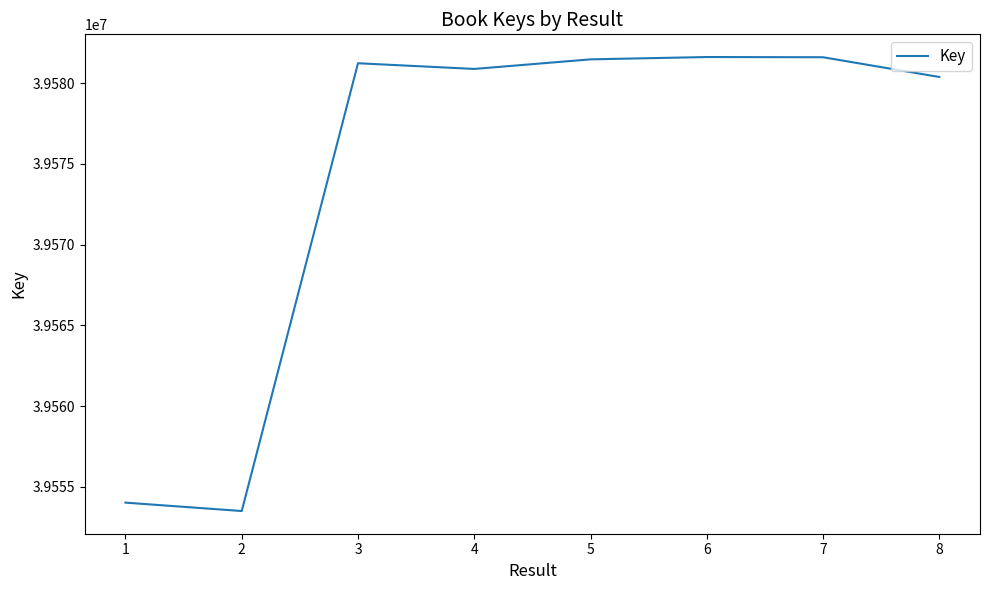

Which category has the lowest value across all series?

2